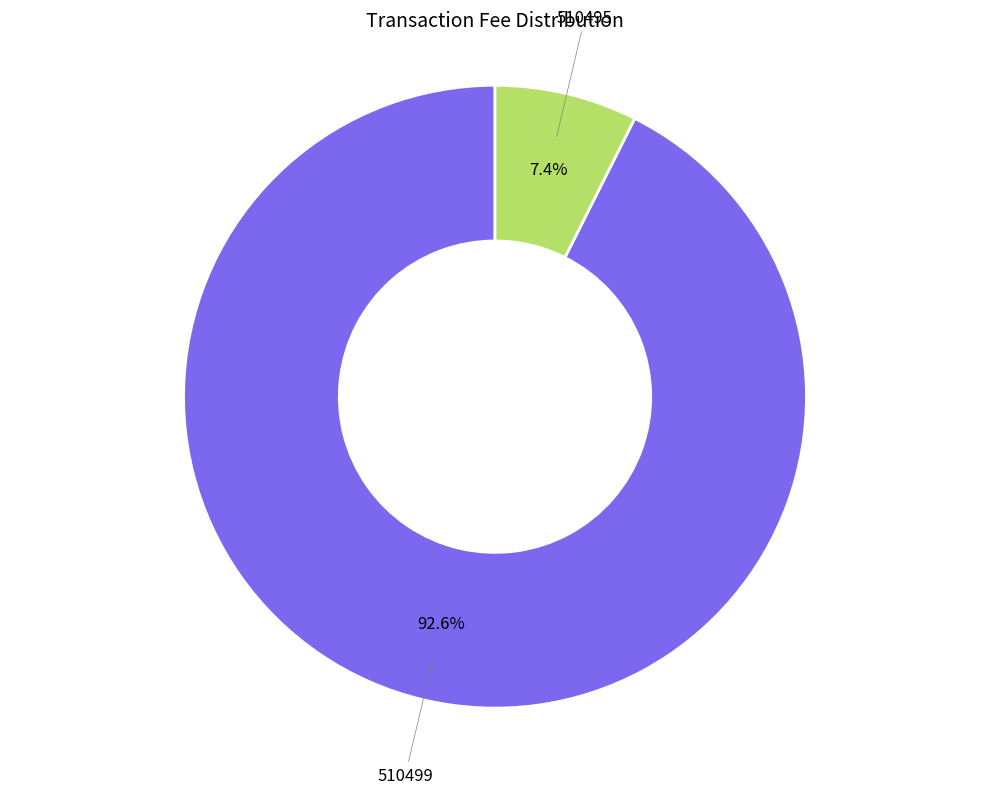

How many slices are in this pie chart?

2